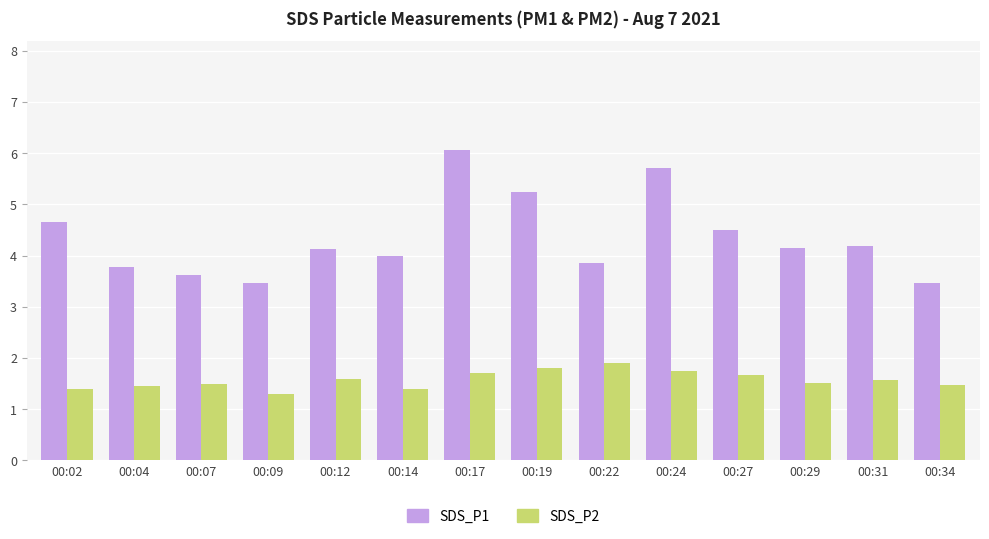

What is the maximum value for SDS_P2?

1.9